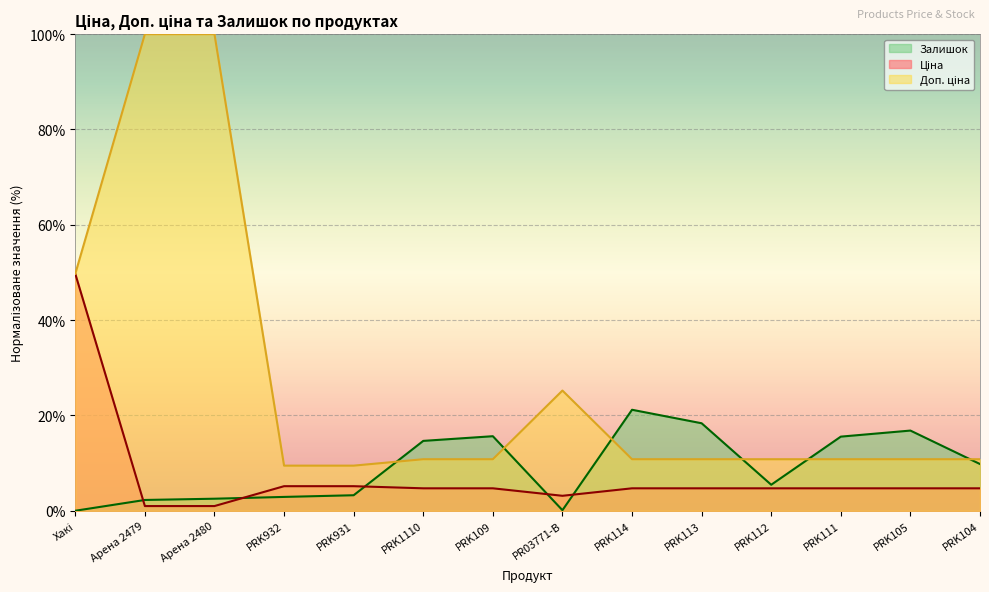

What is the value of the Доп. ціна point at the 5th from the left?

9.5